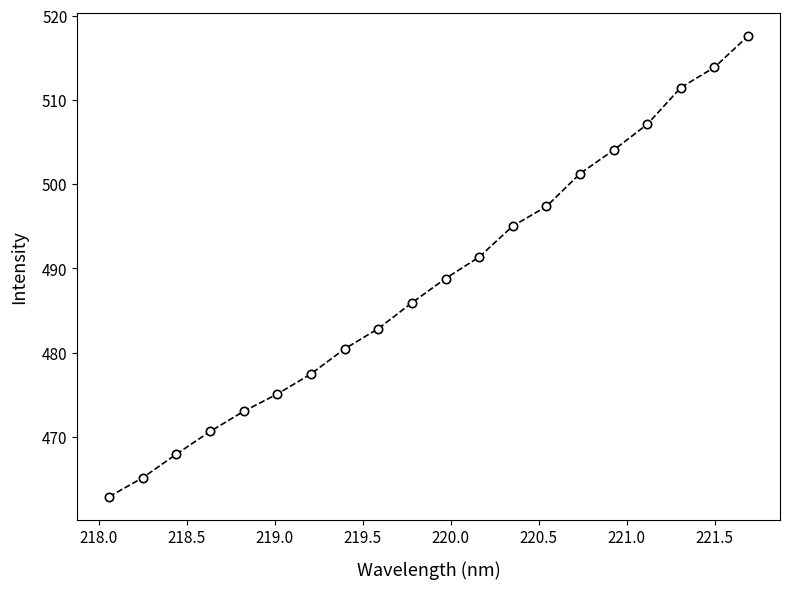

What is the difference between the second highest and minimum values?

51.0